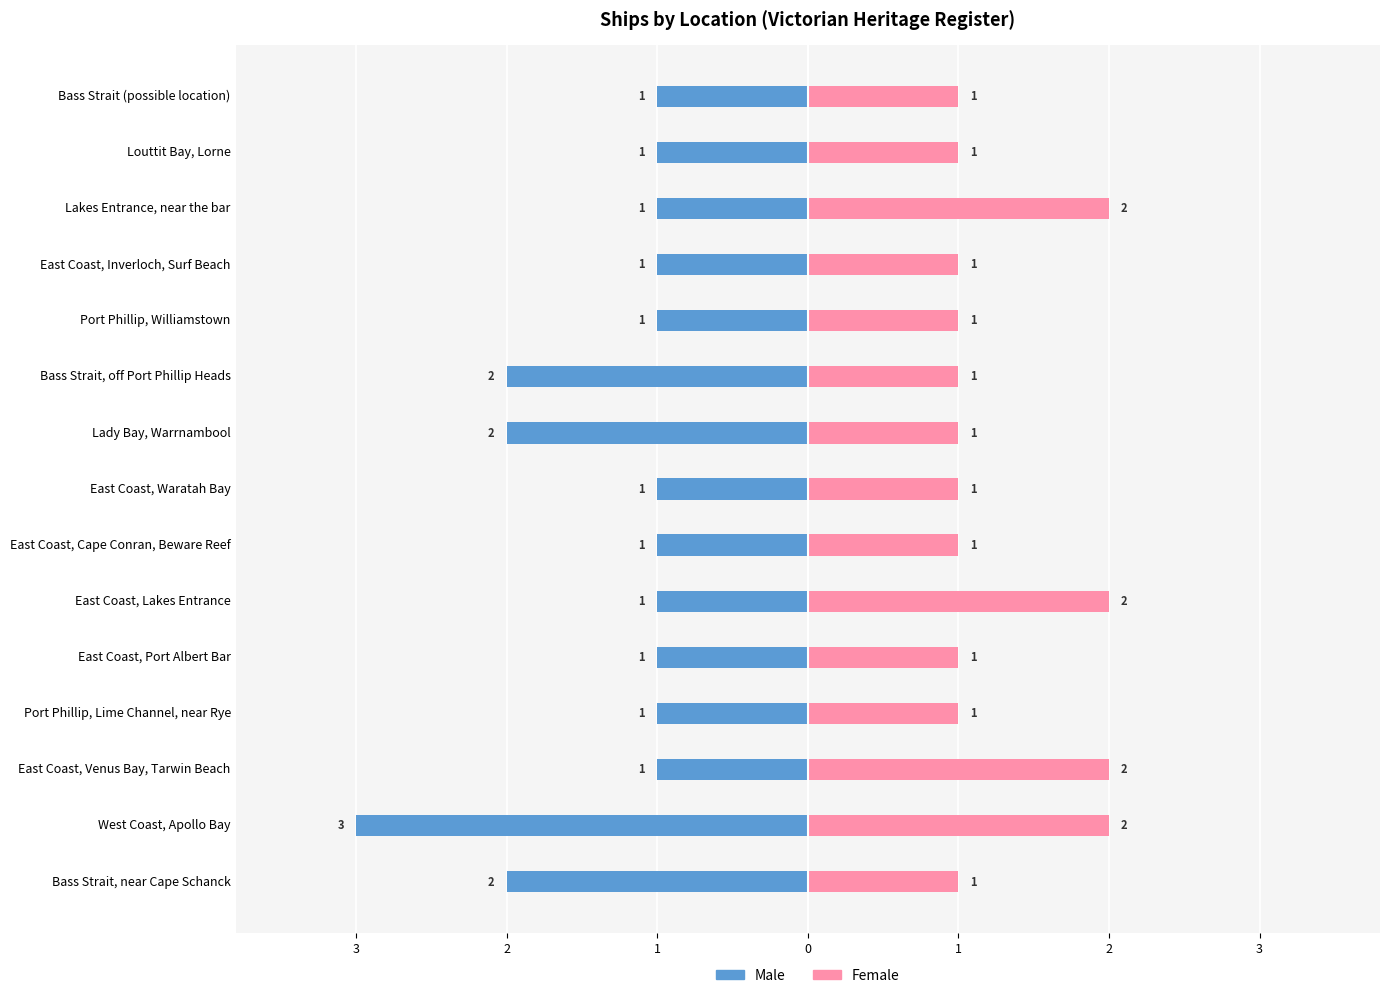

Reading left to right, transcribe all the data shown in this chart.

Male: -2	-3	-1	-1	-1	-1	-1	-1	-2	-2	-1	-1	-1	-1	-1
Female: 1	2	2	1	1	2	1	1	1	1	1	1	2	1	1